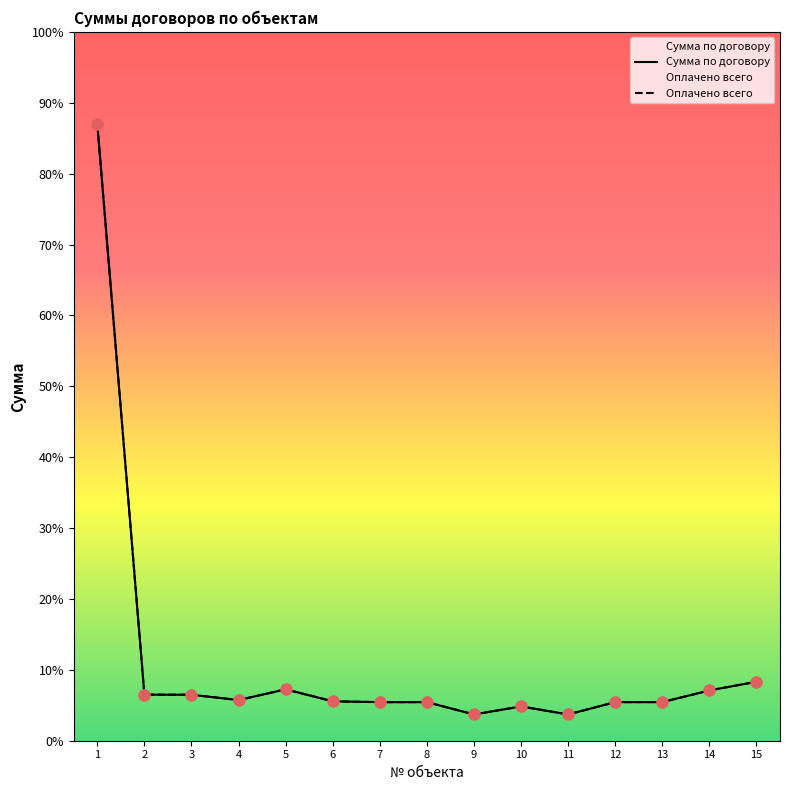

Which series contains the lowest Y value?

Сумма по договору